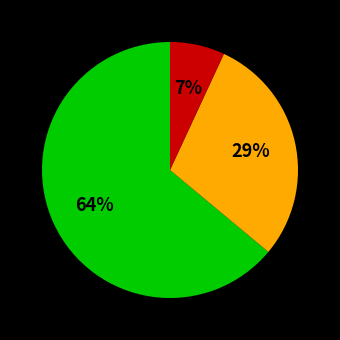

Is there a majority slice in this chart?

Yes